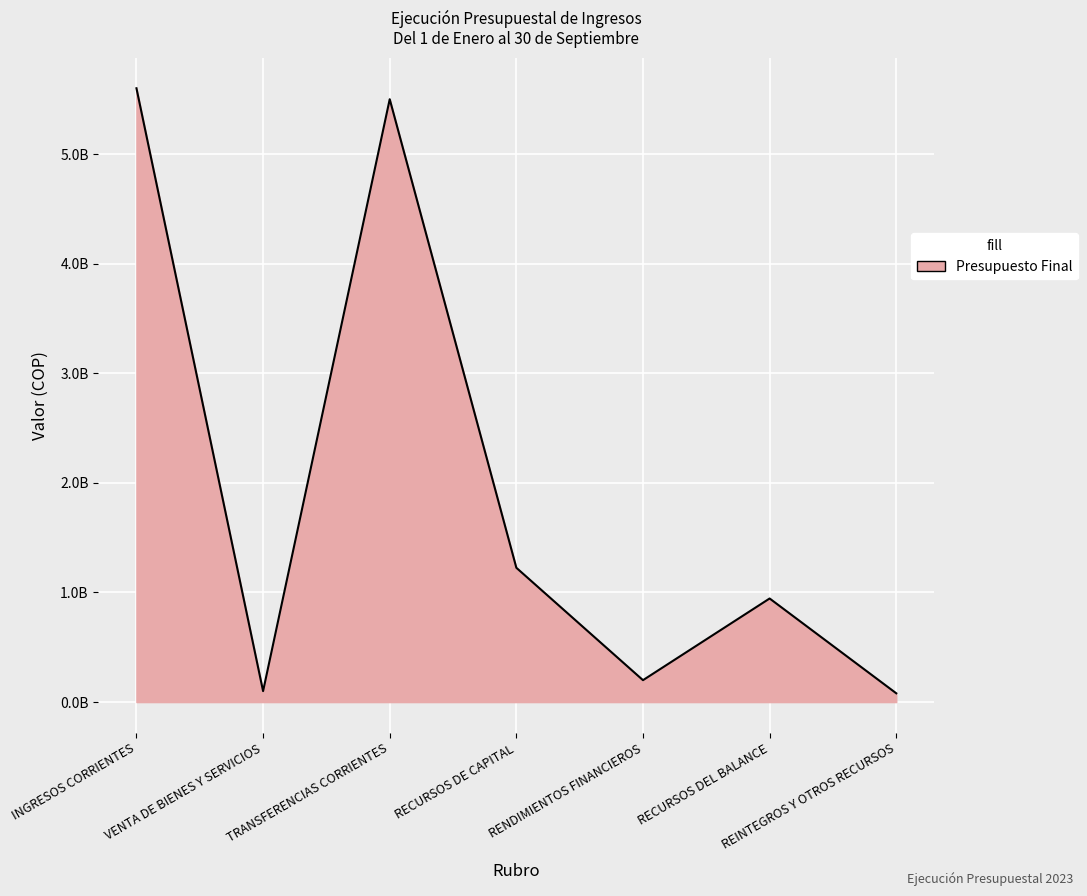

Does the chart have visible grid lines?

Yes